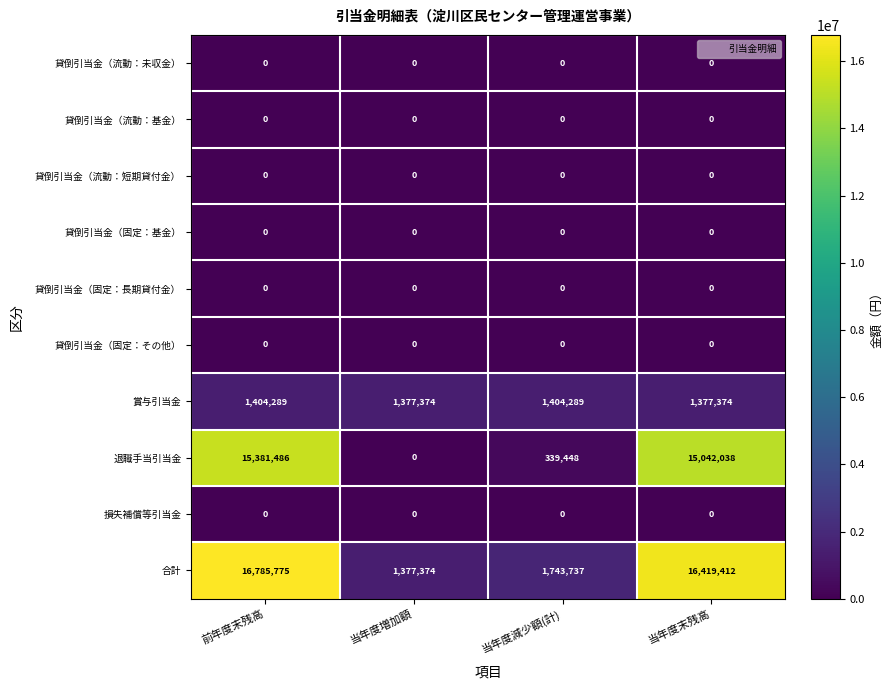

Which category has the lowest value in the 退職手当引当金 series?

当年度増加額